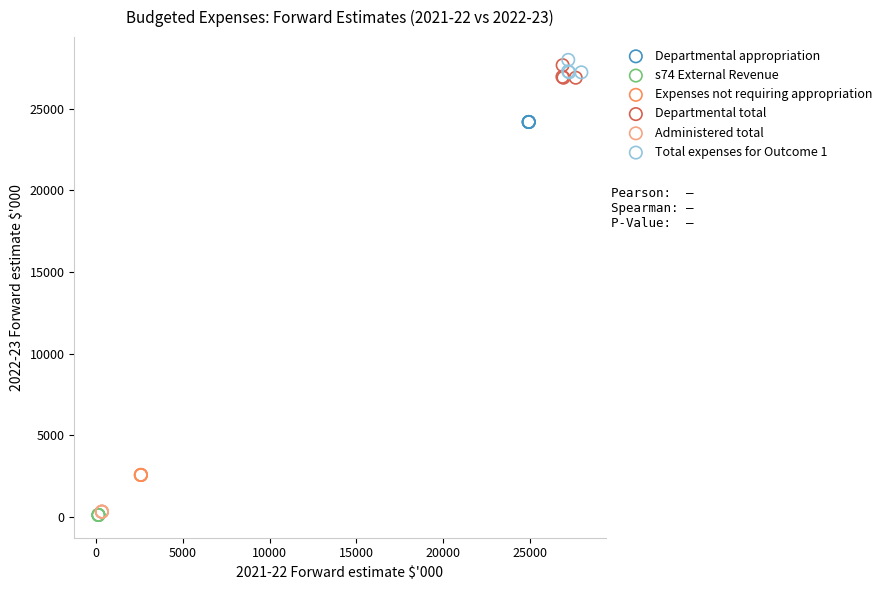

Which series contains the highest Y value?

Total expenses for Outcome 1